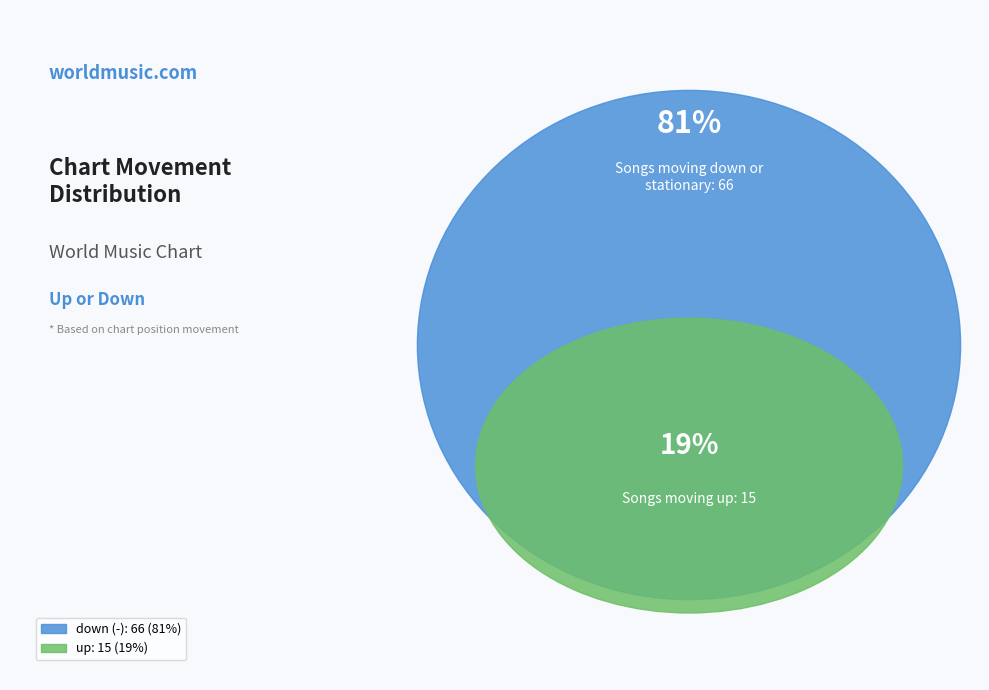

Count the number of slices in the pie.

2